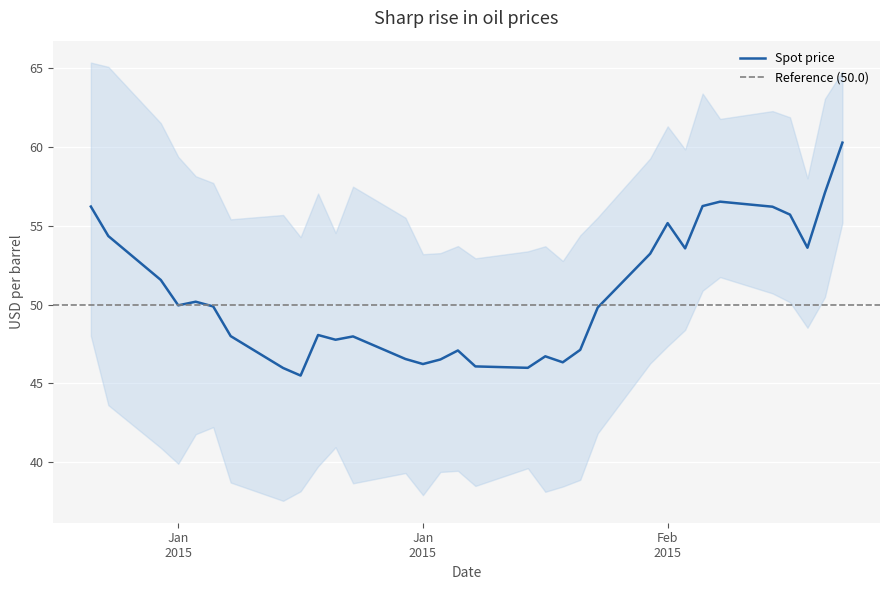

Where is the first local minimum?

Jan 2015